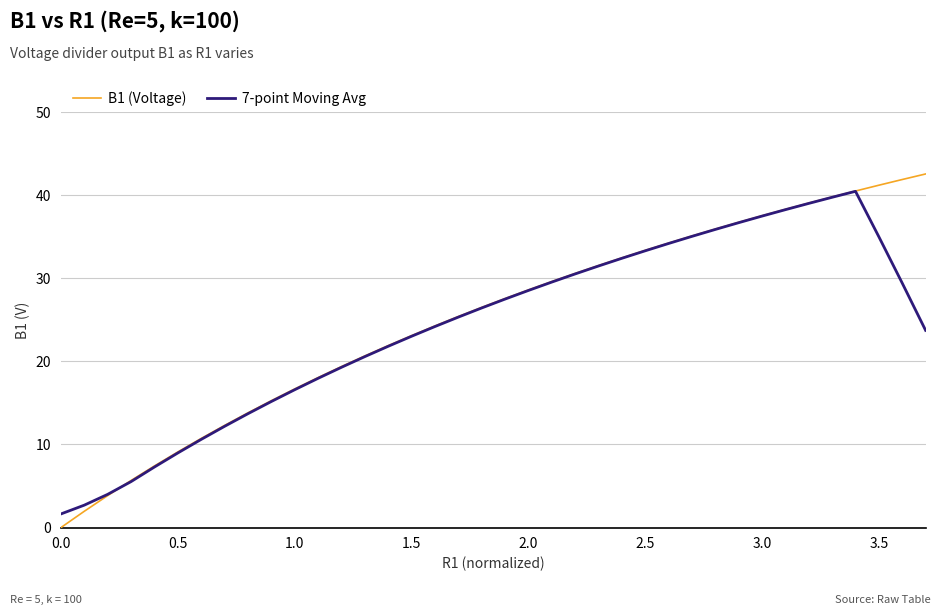

What is the maximum value shown in the chart?

42.5